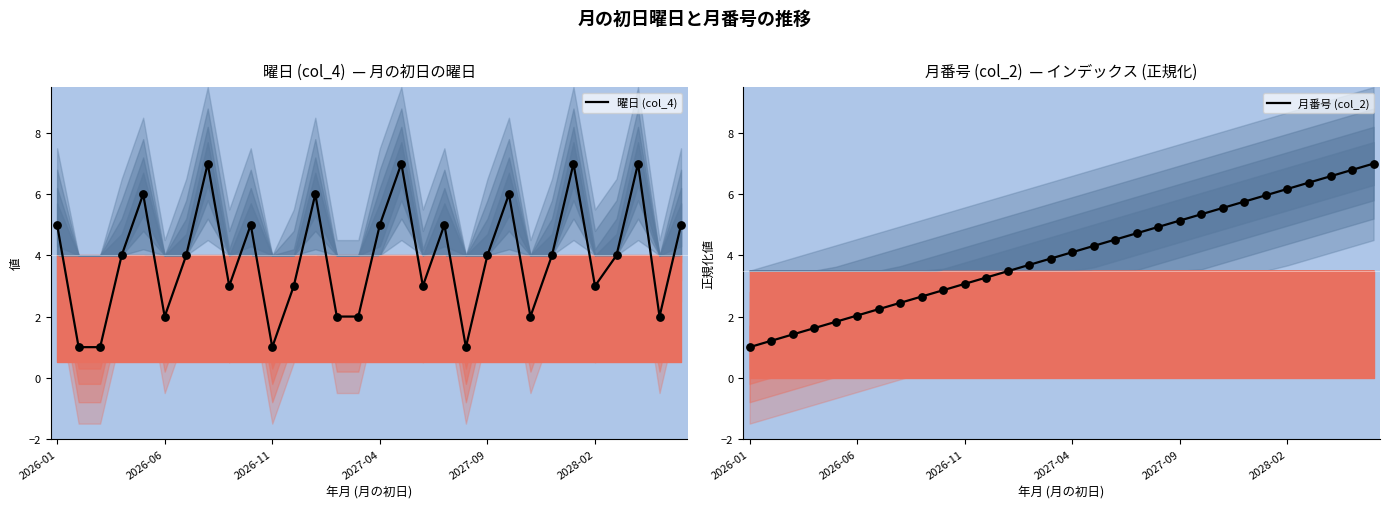

Is the value of 曜日 (col_4) at 28 greater than the value of 月番号 (col_2) at 7?

No